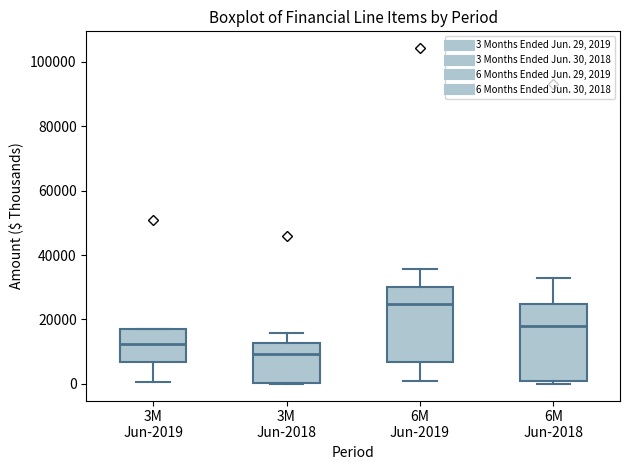

Which box's median line is the highest?

6M Jun-2019